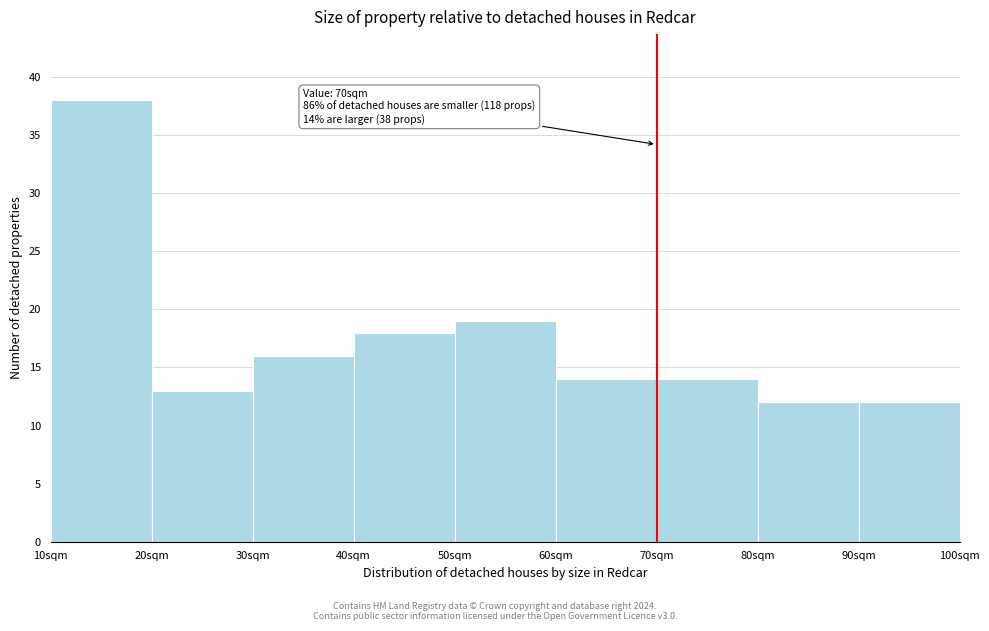

Which range on the x-axis has the tallest bar?

10 to 20